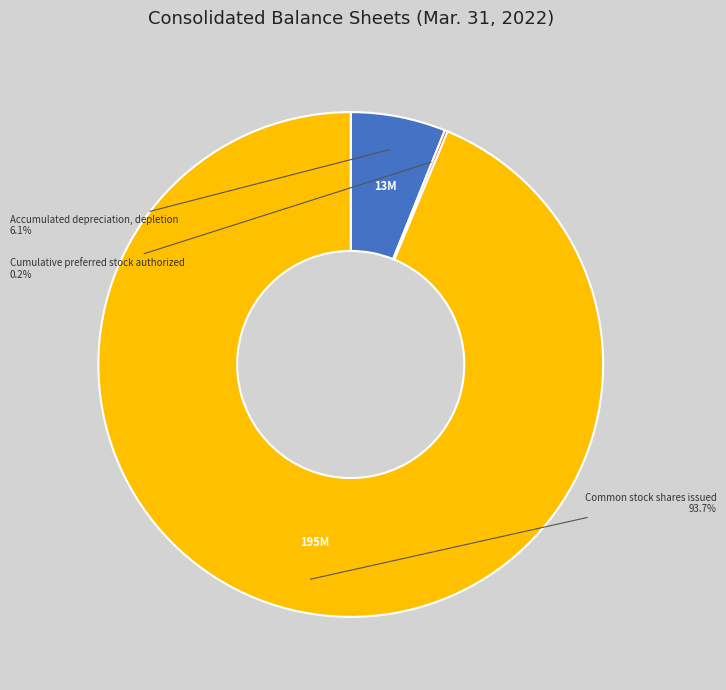

Does any single category account for the majority?

Yes